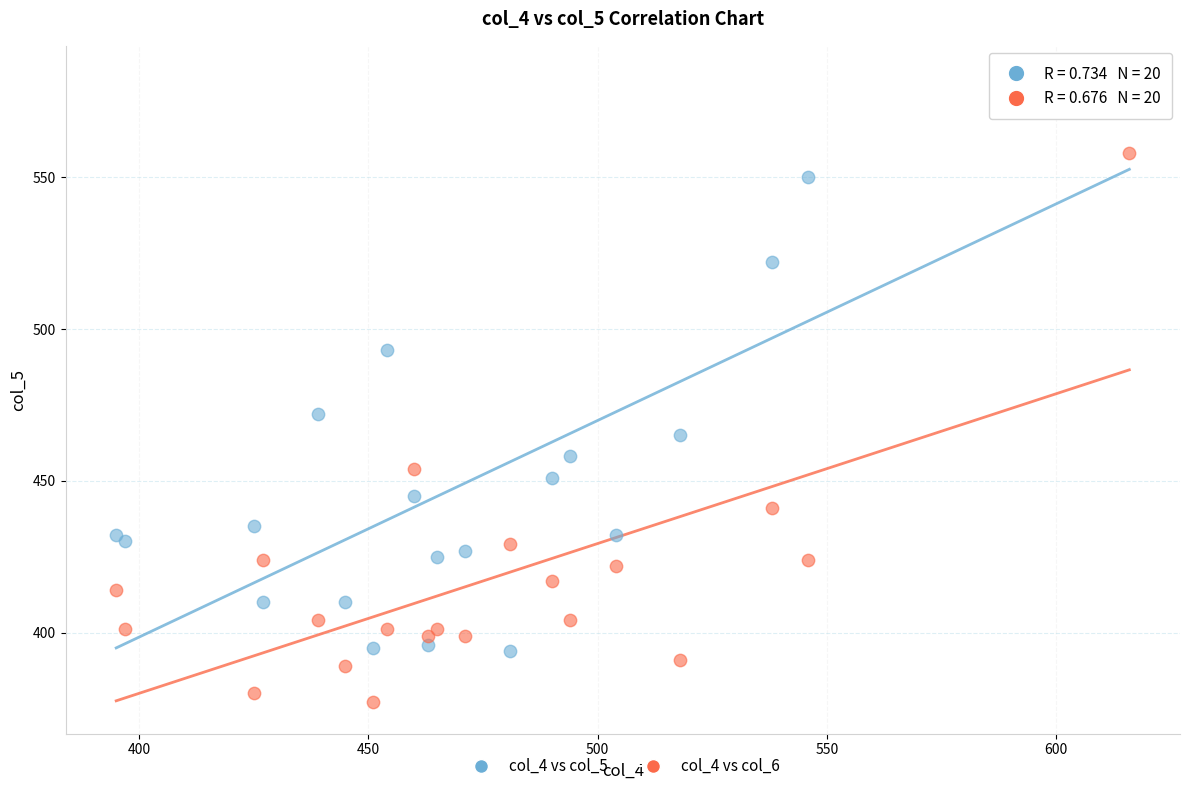

Which series contains the highest Y value?

col_4 vs col_5